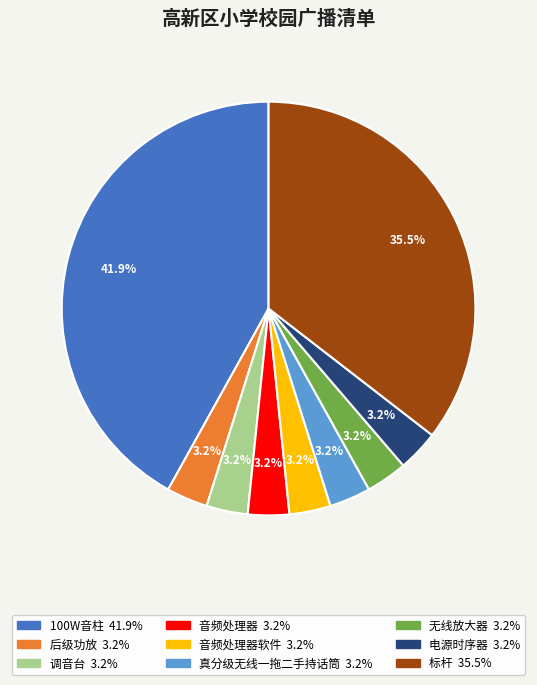

Does any single category account for the majority?

No